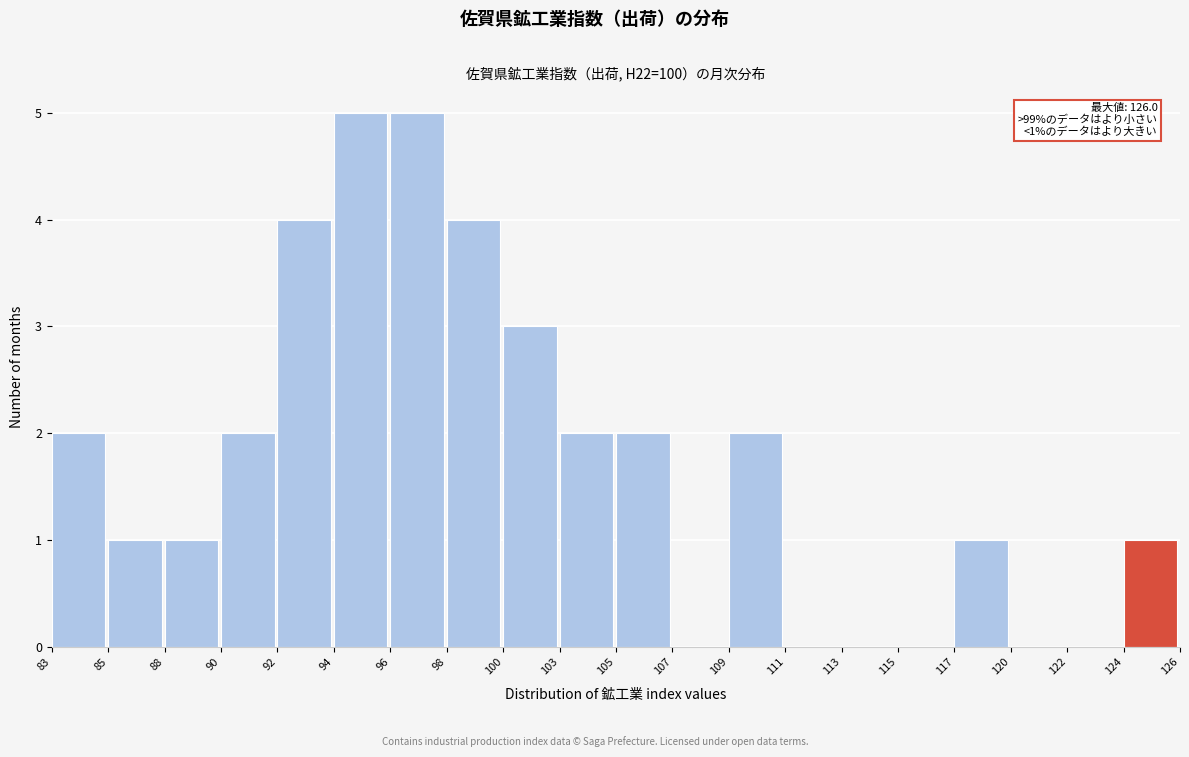

Reading left to right, what are all the values shown in this chart?

83=2	85=1	88=1	90=2	92=4	94=5	96=5	98=4	100=3	103=2	105=2	107=0	109=2	111=0	113=0	115=0	117=1	120=0	122=0	124=1